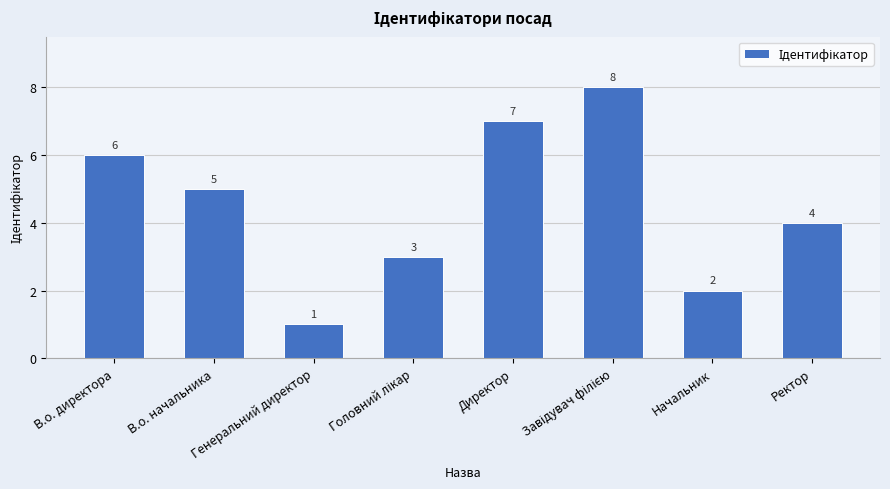

What is the sum of all values?

36